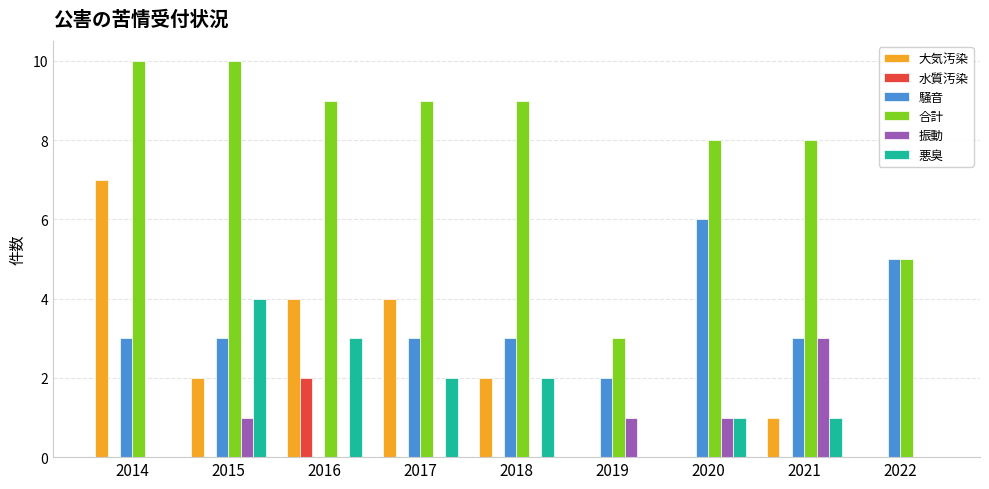

What is the total value across all series at 2016?

18